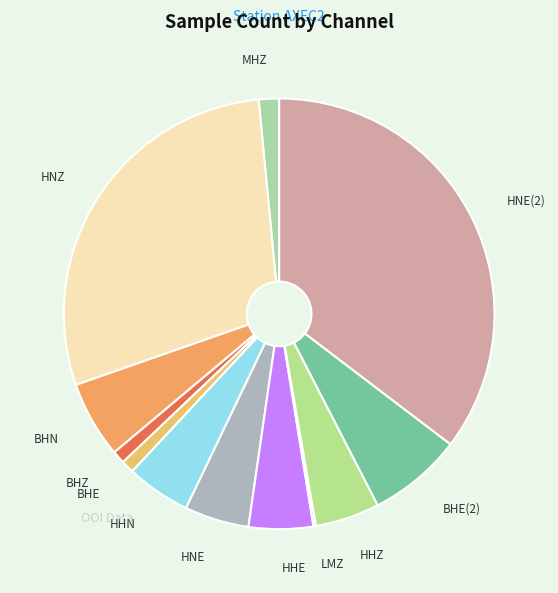

True or false: BHE(2) accounts for 14% of the total.

False